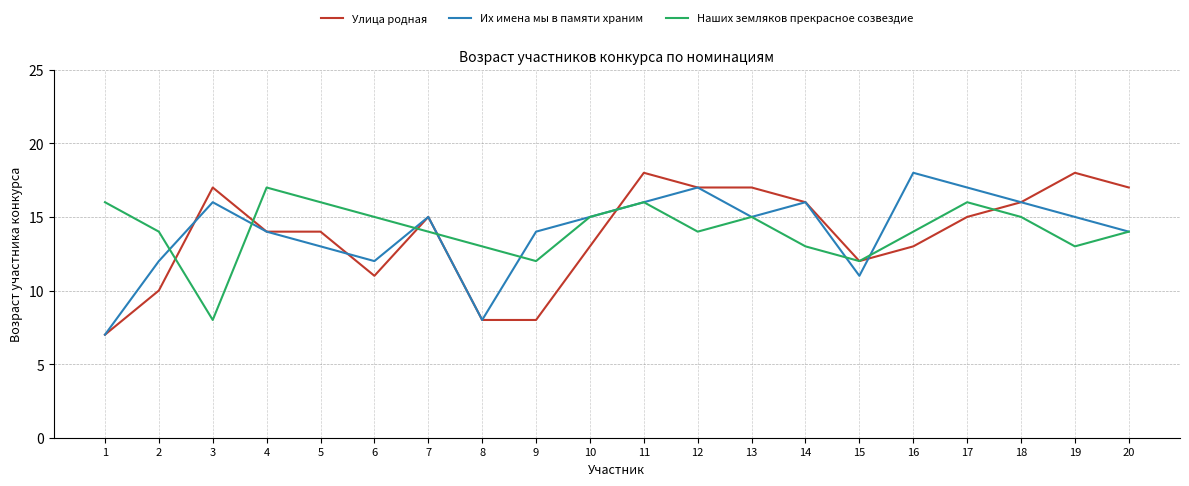

Is the value of Их имена мы в памяти храним at 6 greater than the value of Улица родная at 5?

No